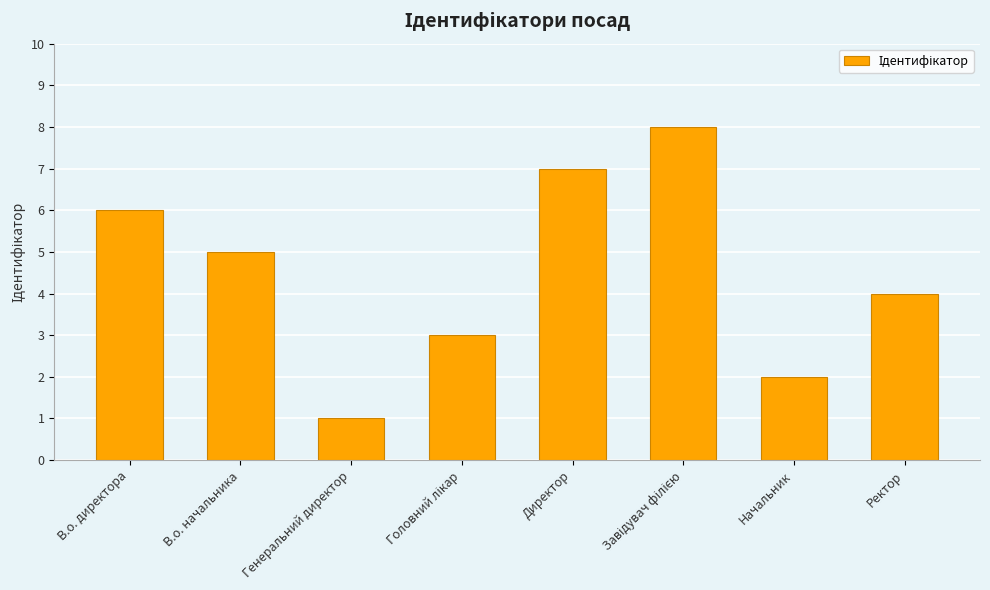

Reading left to right, transcribe all the data shown in this chart.

6	5	1	3	7	8	2	4